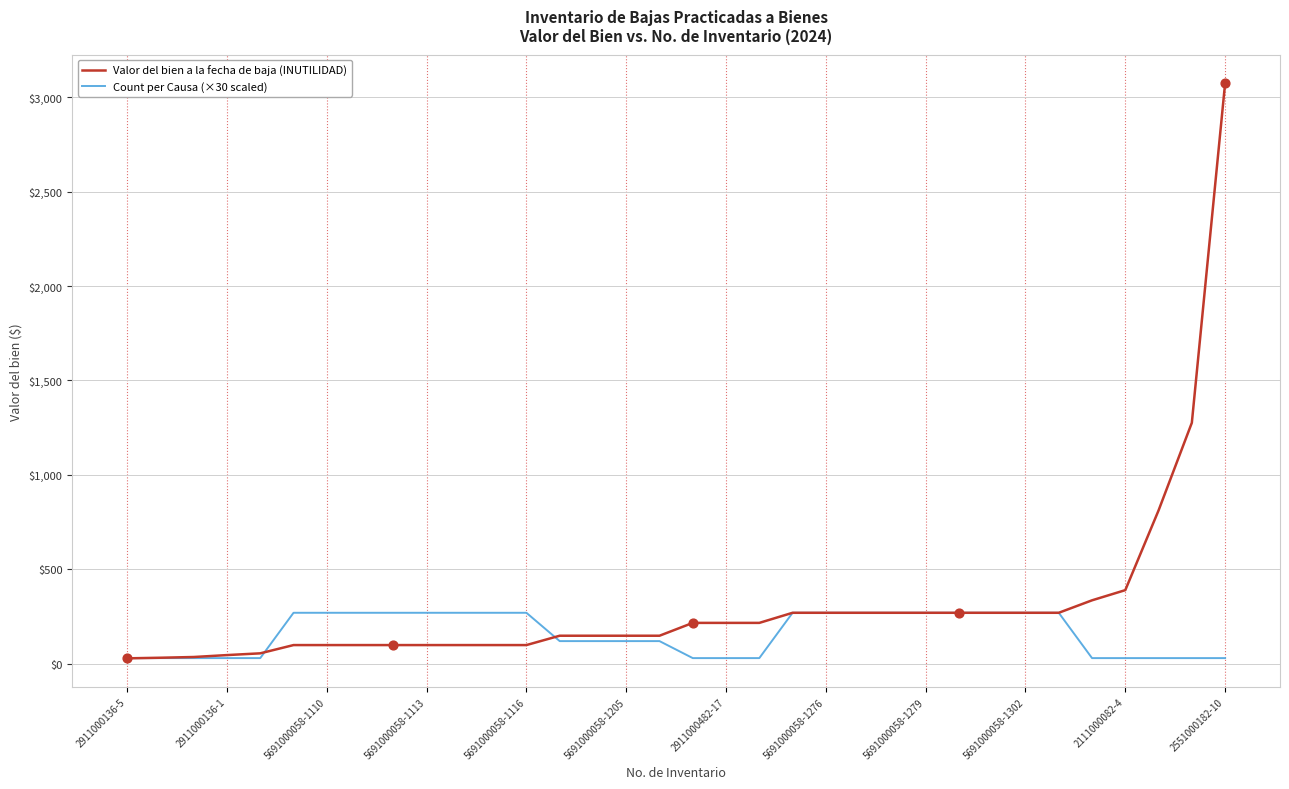

Which series has the largest range (max minus min)?

Valor del bien a la fecha de baja (INUTILIDAD)